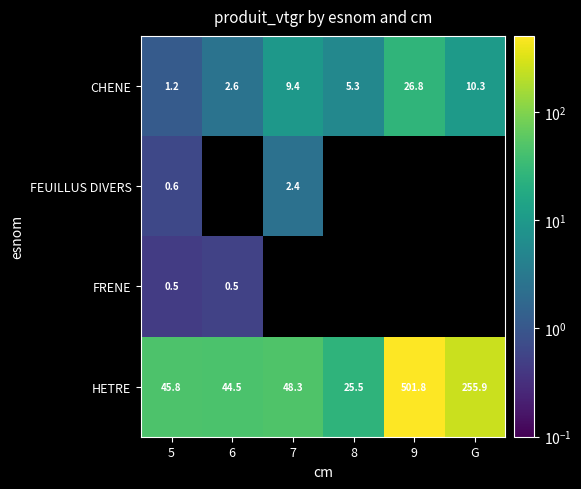

Where is CHENE nearest to the value 14?

G